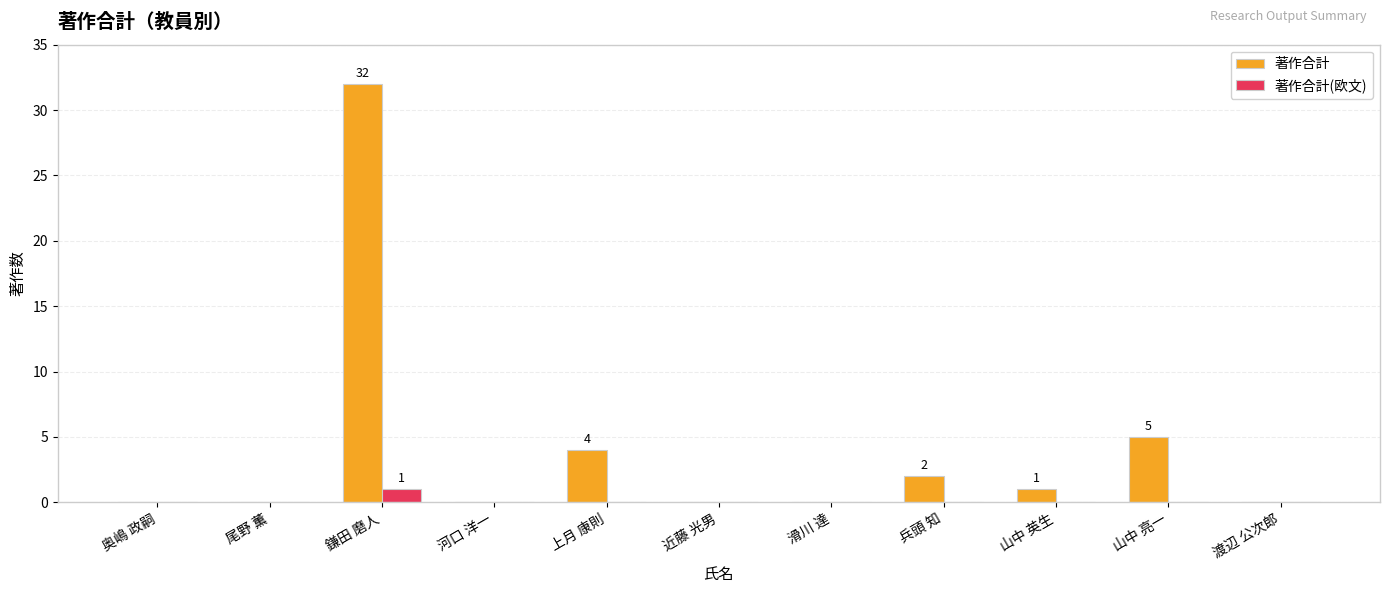

What is the sum of all 著作合計 values?

44